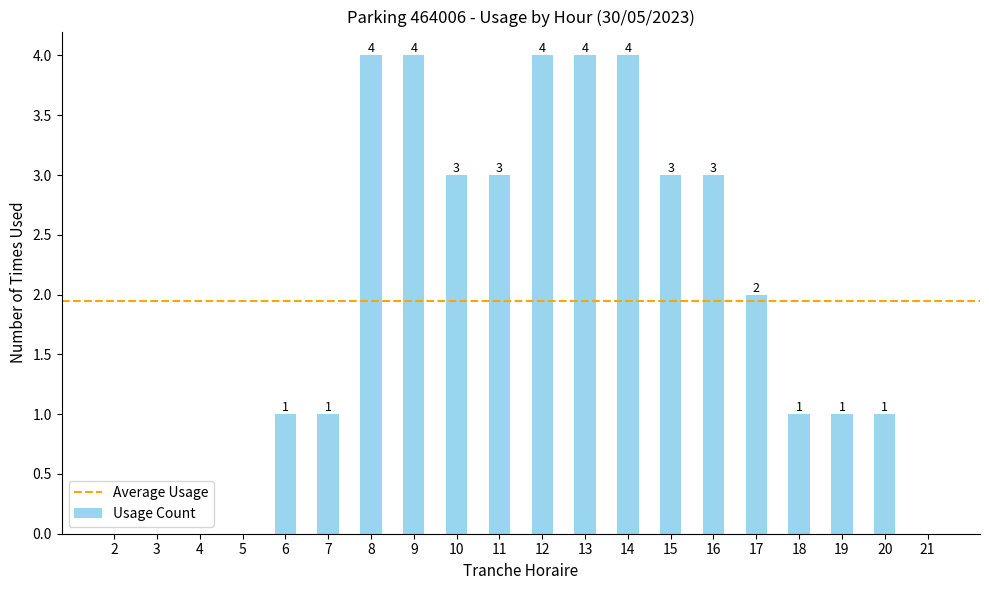

The chart shows a value of 4 at 14. True or false?

True